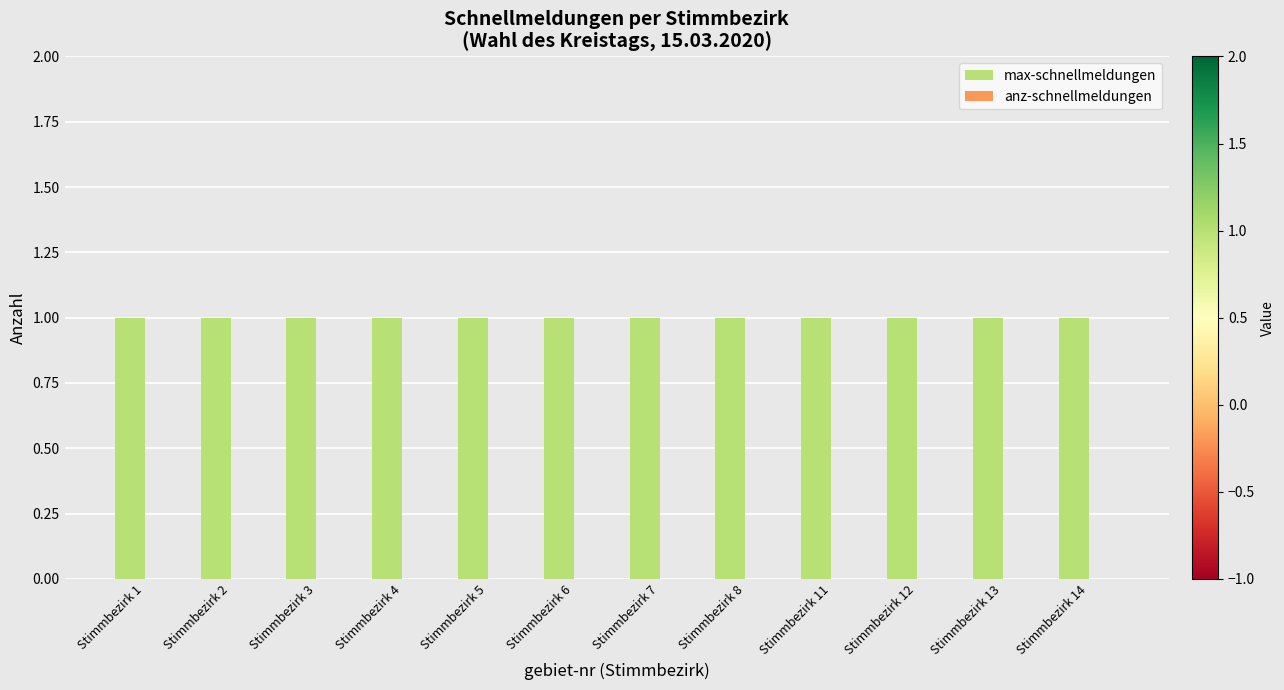

At which label is anz-schnellmeldungen closest to 0?

Stimmbezirk 1